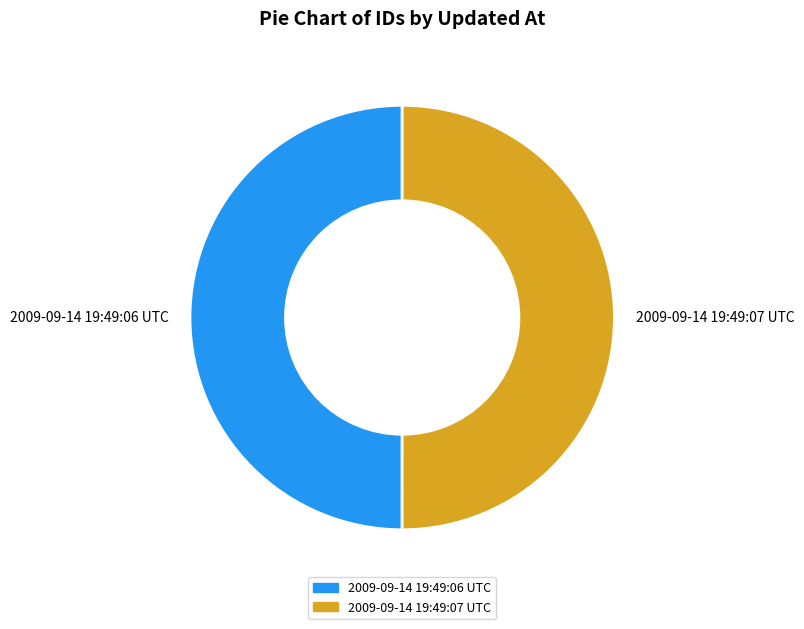

Is the sum of 2009-09-14 19:49:06 UTC and 2009-09-14 19:49:07 UTC greater than half?

Yes